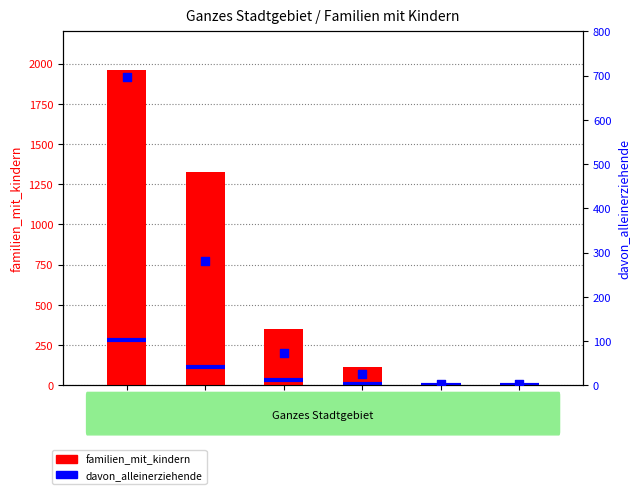

At which category is the sum across all series the highest?

1